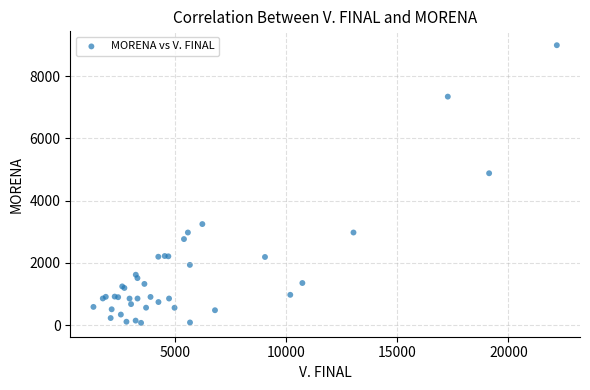

What Y value in the scatter plot is closest to 4535?

4881